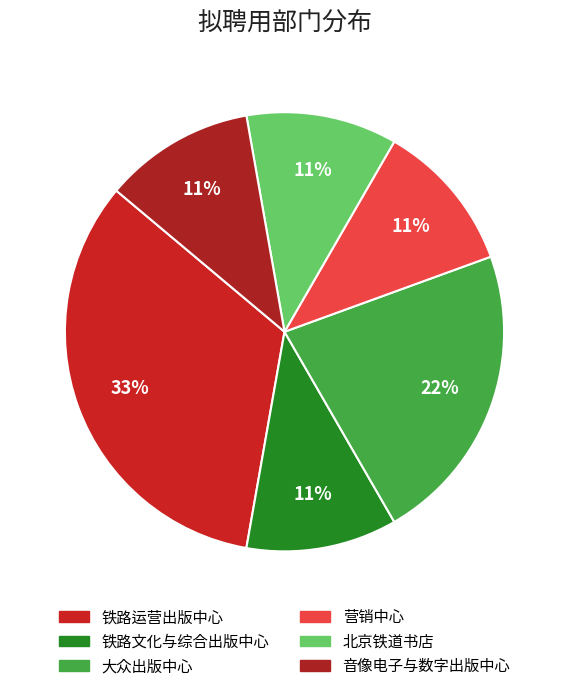

Does any single category account for the majority?

No